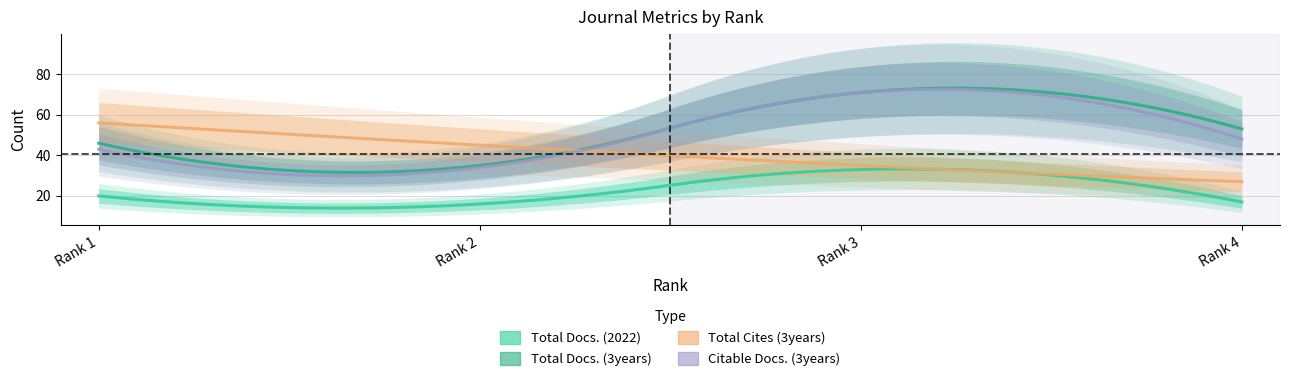

Reading left to right, list all the values displayed in this chart.

Total Docs. (2022): Rank 1=20	Rank 2=16	Rank 3=33	Rank 4=17
Total Docs. (3years): Rank 1=46	Rank 2=35	Rank 3=71	Rank 4=53
Total Cites (3years): Rank 1=56	Rank 2=45	Rank 3=35	Rank 4=27
Citable Docs. (3years): Rank 1=43	Rank 2=34	Rank 3=71	Rank 4=48